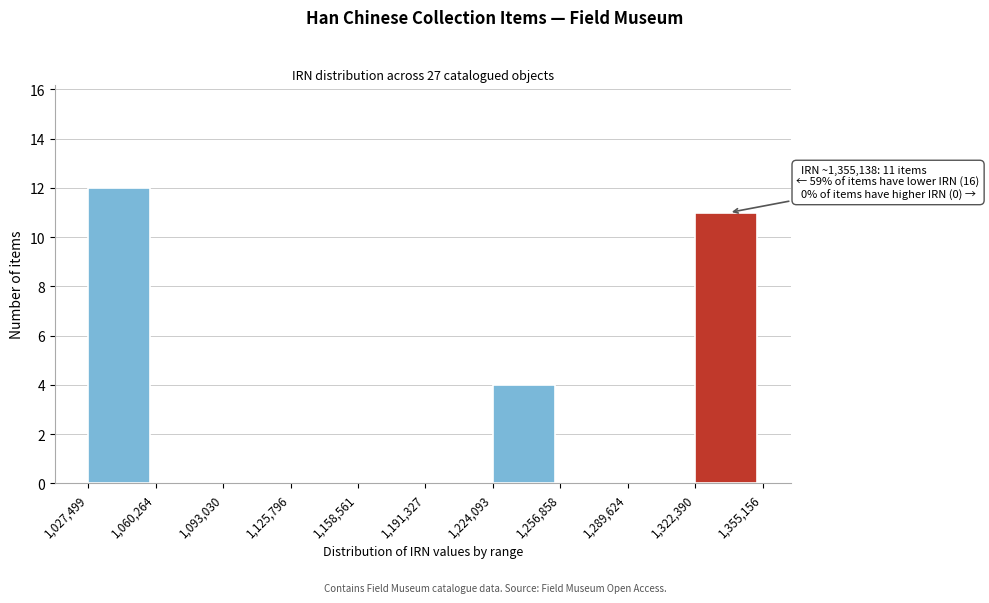

Over which range of the x-axis is the bar tallest?

1,027,499 to 1,060,264